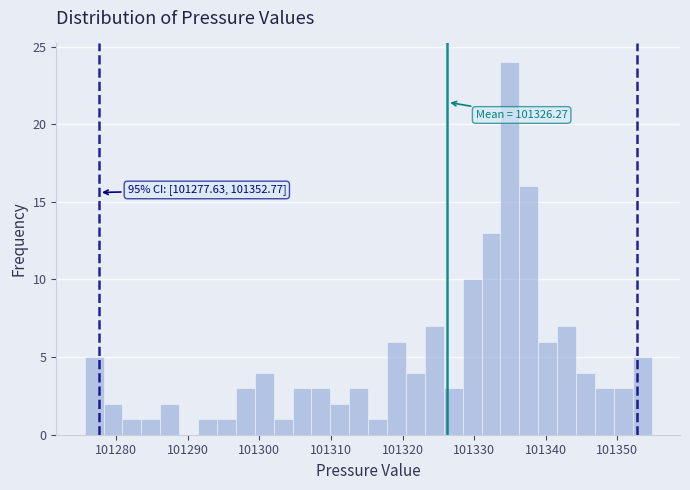

Read against the x-axis, roughly where is the centre of the tallest bar?

101335